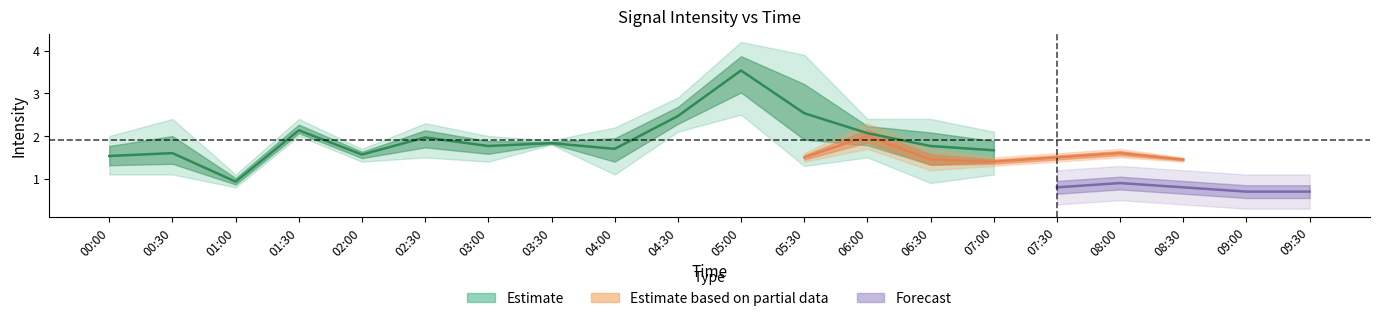

What value does the 1.000 series have at 09:00?

0.7